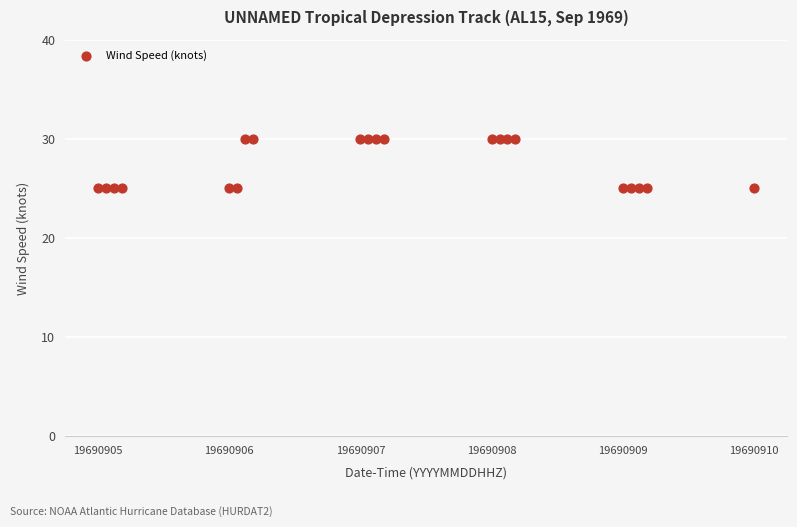

What is the range of Y values (max minus min)?

5